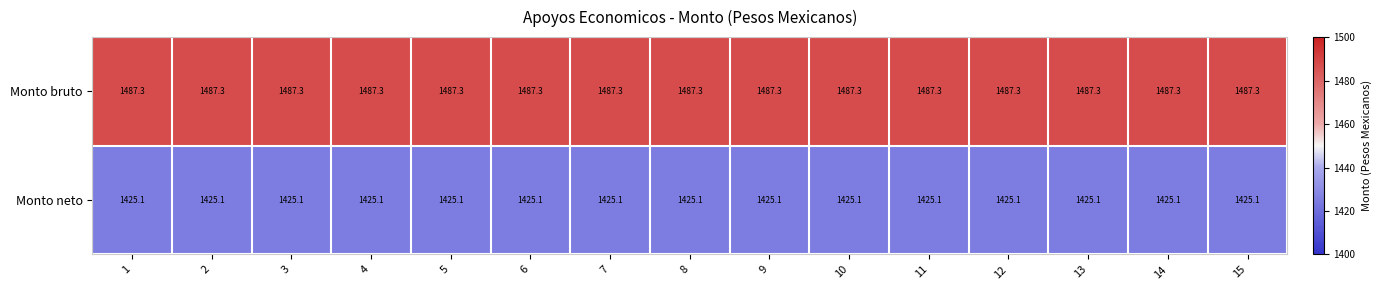

The Monto neto series shows 1425.1 at 11. True or false?

True